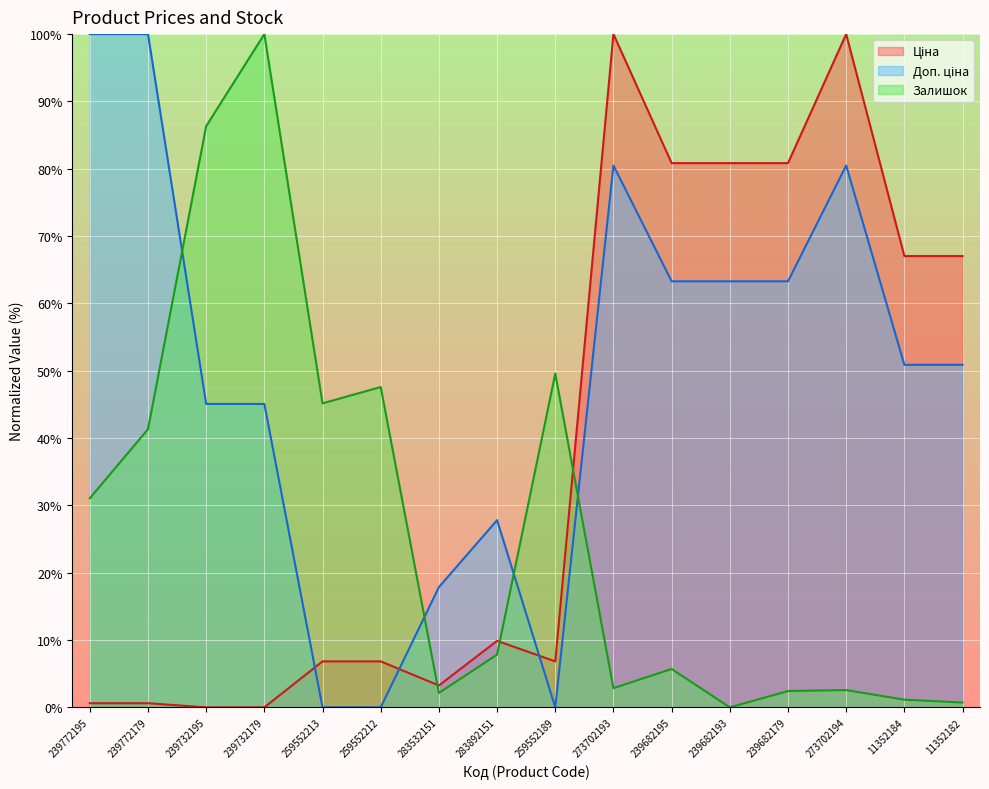

At which label is Ціна closest to 50?

11352184